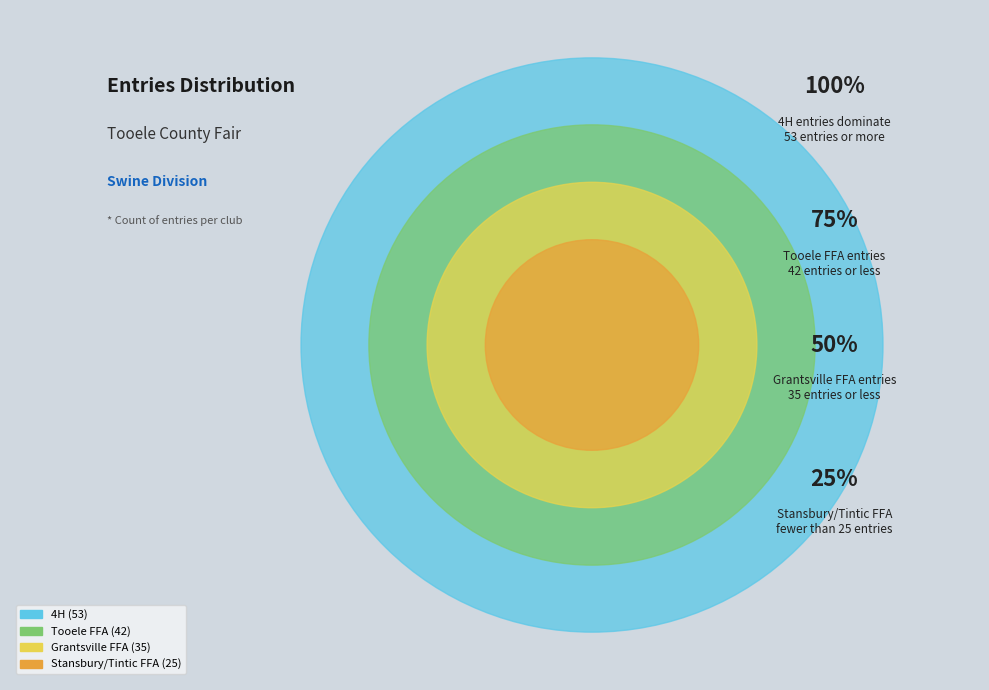

Approximately how many times larger is the value at 4H compared to Grantsville FFA?

1.5